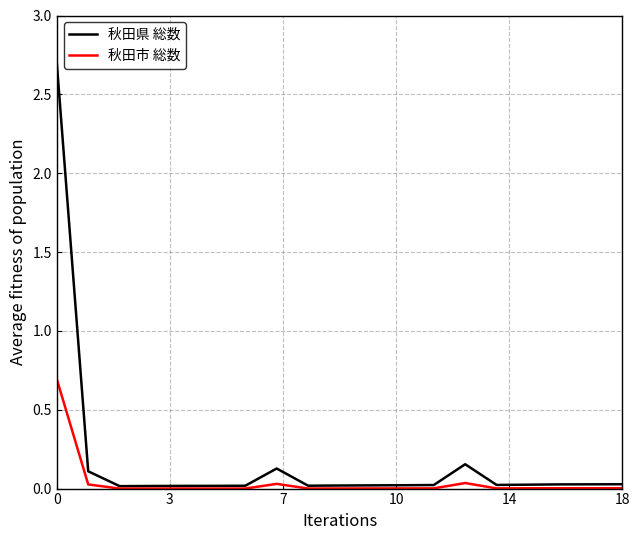

List the series in order of their overall mean, highest first.

秋田県 総数, 秋田市 総数